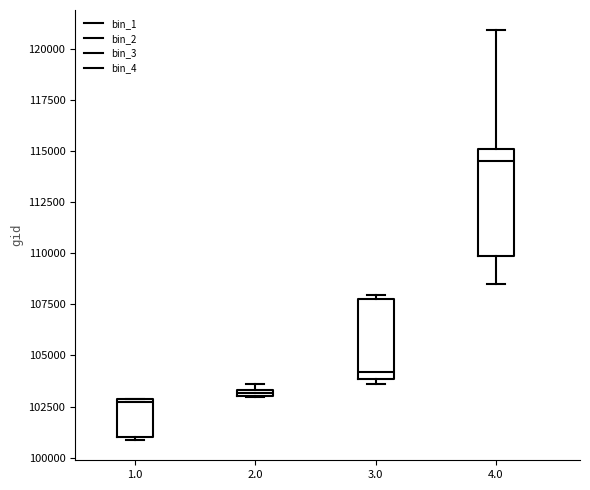

Which box is the tallest, from its lower edge to its upper edge?

4.0